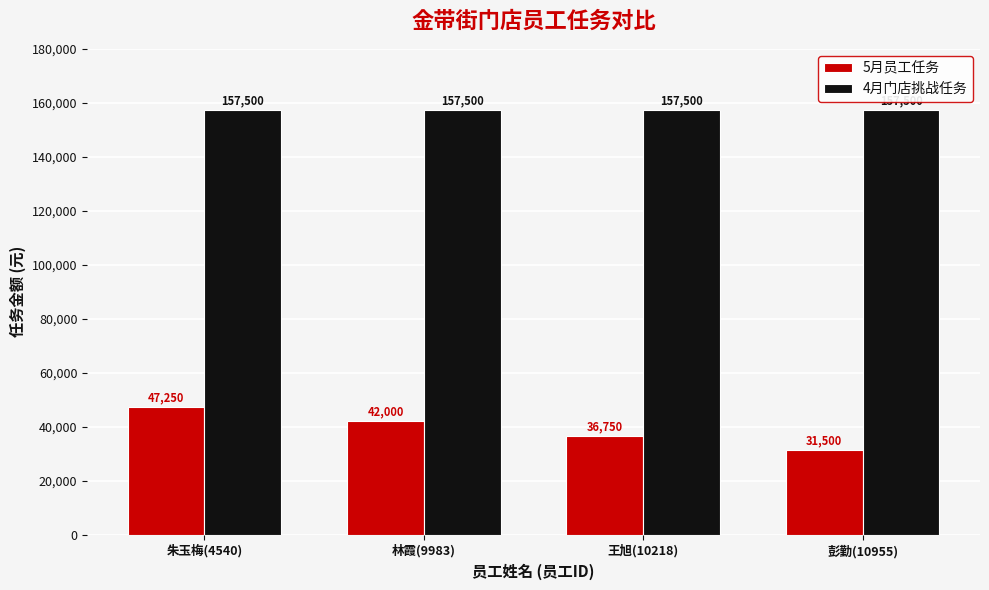

What is the spread (max minus min) of values at 王旭(10218)?

120750